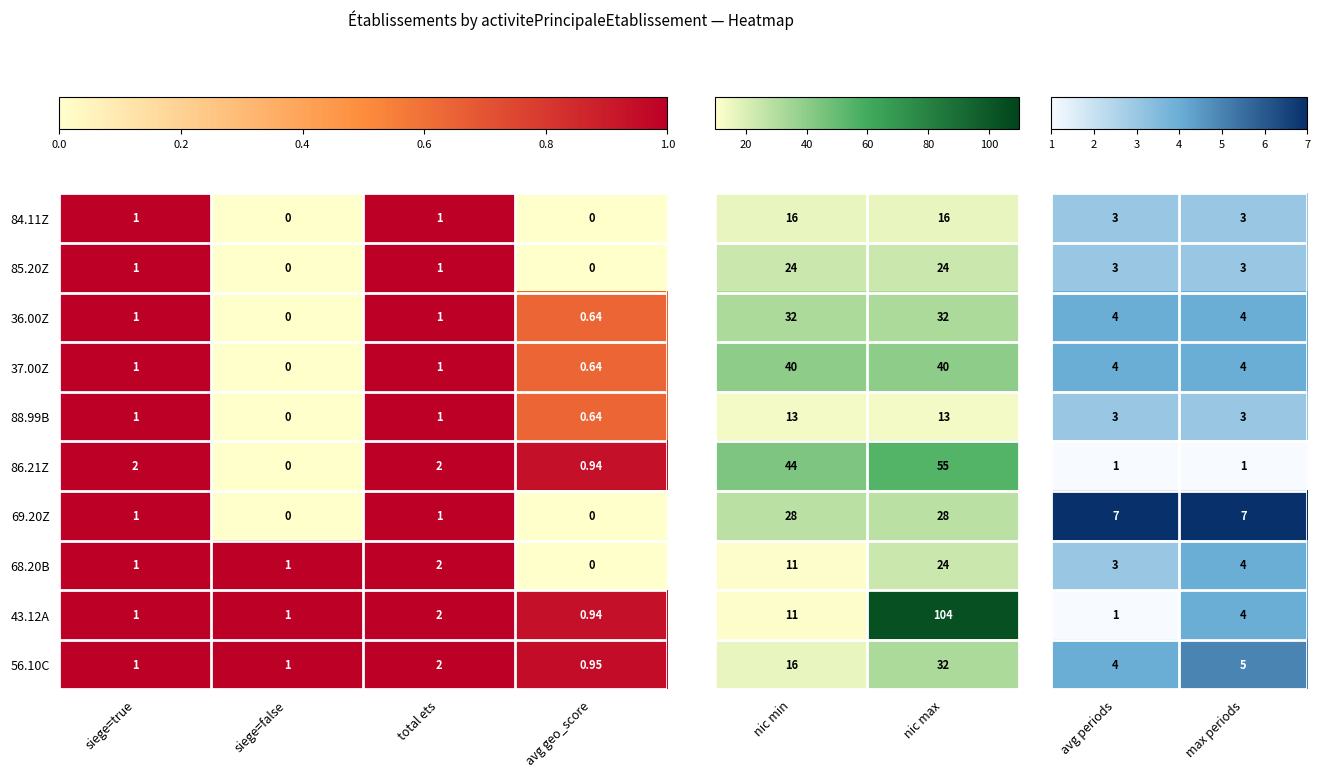

Is the value of 85.20Z at avg geo_score greater than the value of 43.12A at siege=true?

No